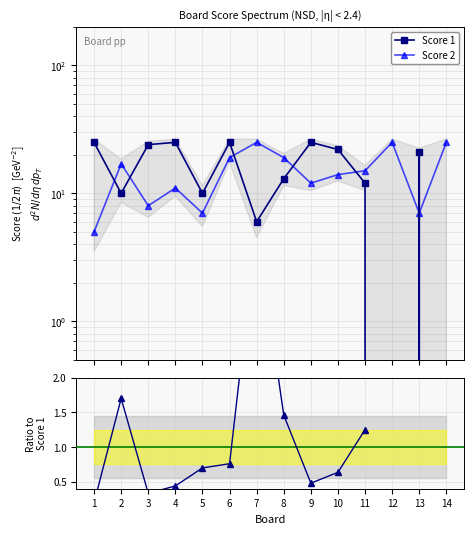

Does the chart have visible grid lines?

Yes